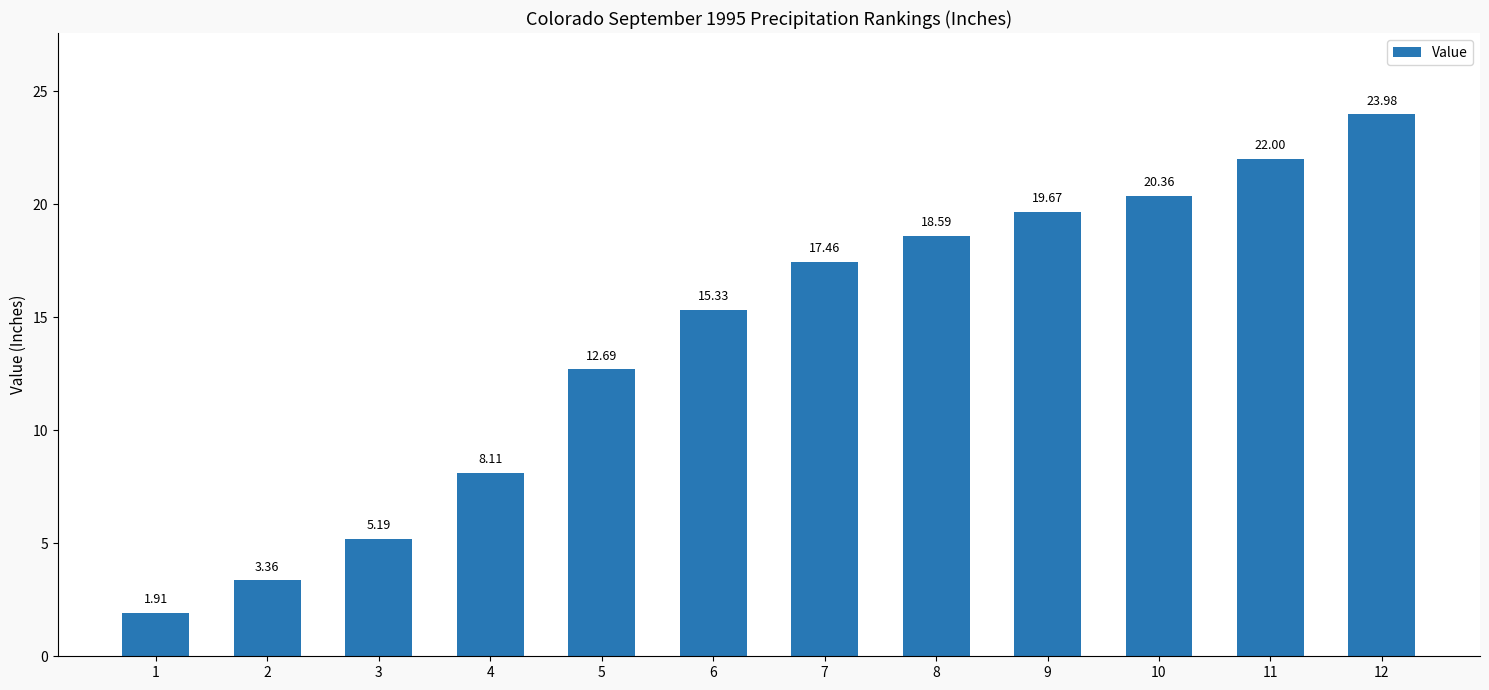

Rank the categories by value from lowest to highest.

1, 2, 3, 4, 5, 6, 7, 8, 9, 10, 11, 12